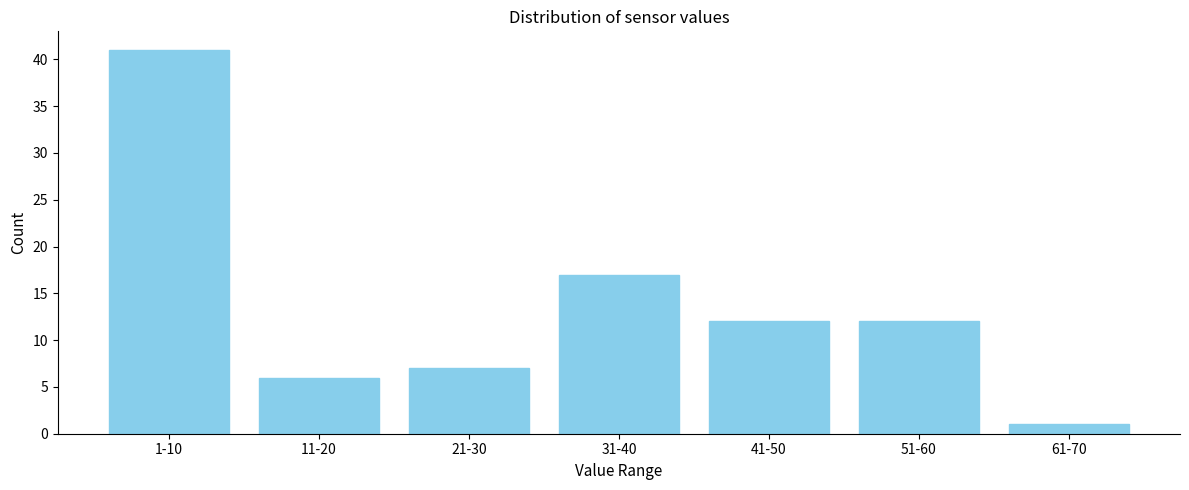

Reading right to left, list all the values displayed in this chart.

1	12	12	17	7	6	41